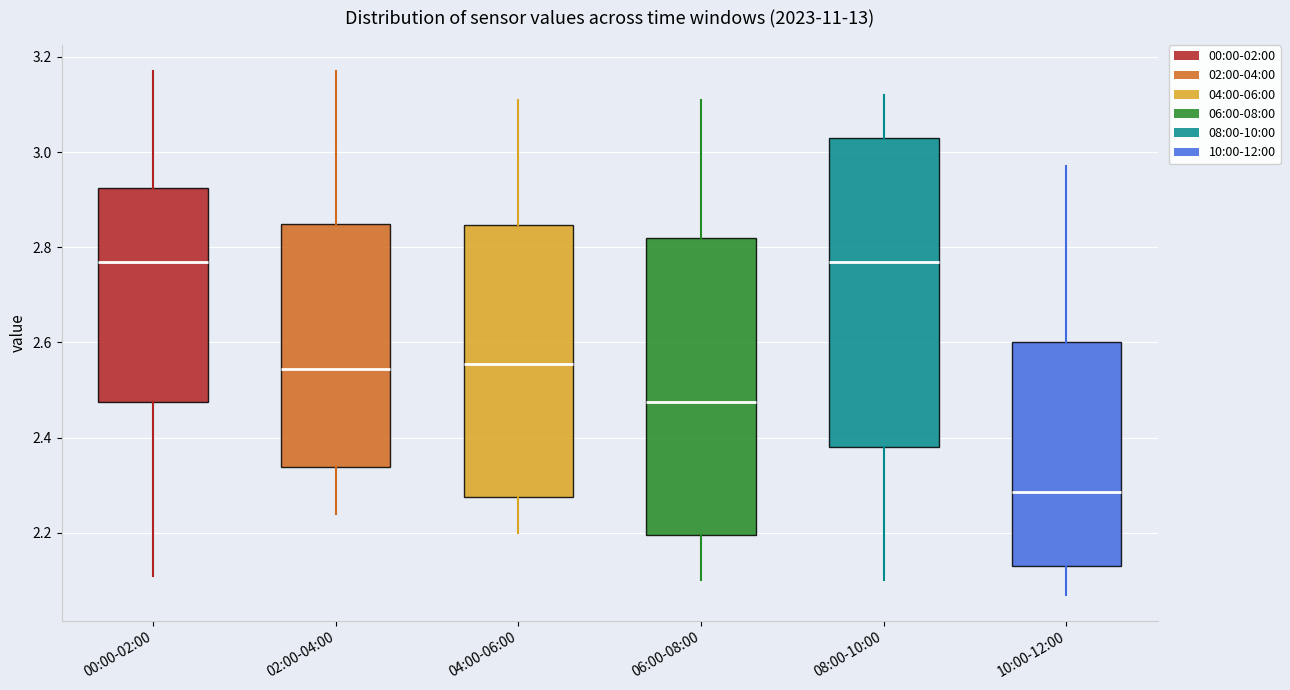

Where is the lower edge of the box for 04:00-06:00 on the y-axis? The values are not printed on the chart, so give them approximately, as read against the axis.

2.28